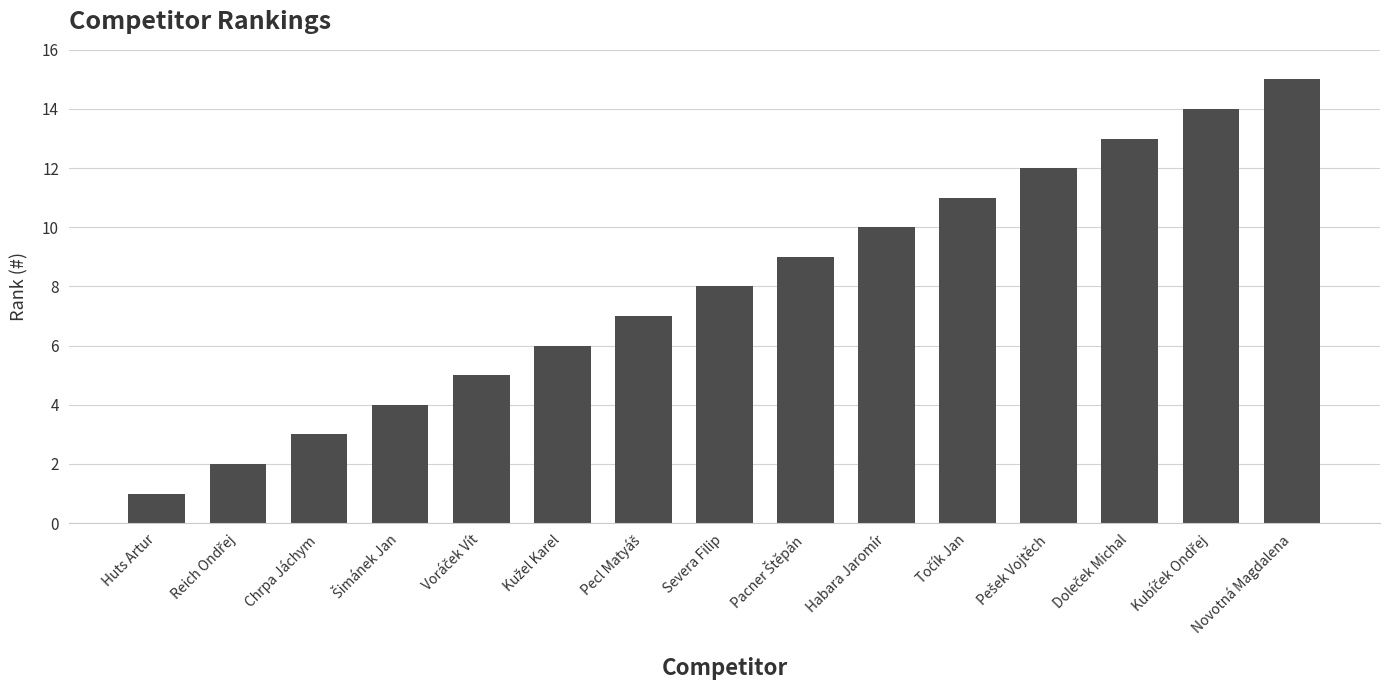

What is the difference between the maximum and second lowest values?

13